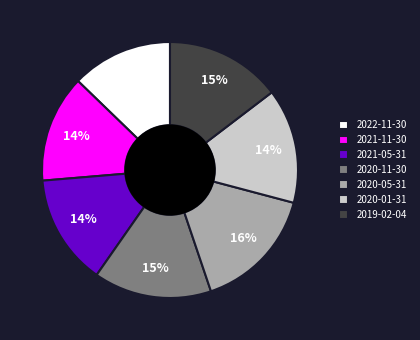

The 2020-01-31 slice represents 14% of the pie. True or false?

True